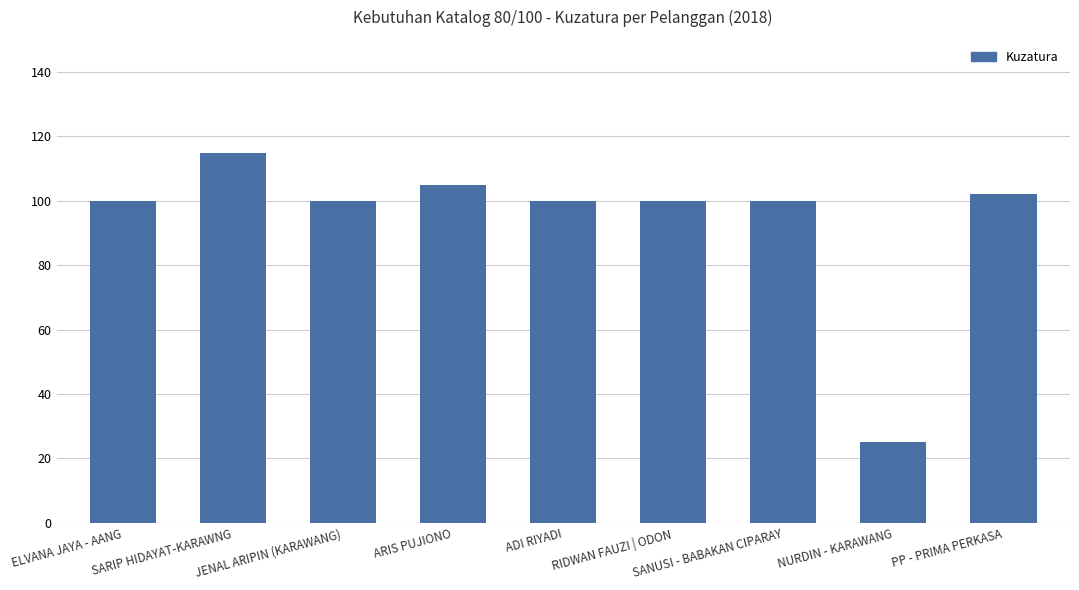

Is it true that the value at ARIS PUJIONO is 105?

True